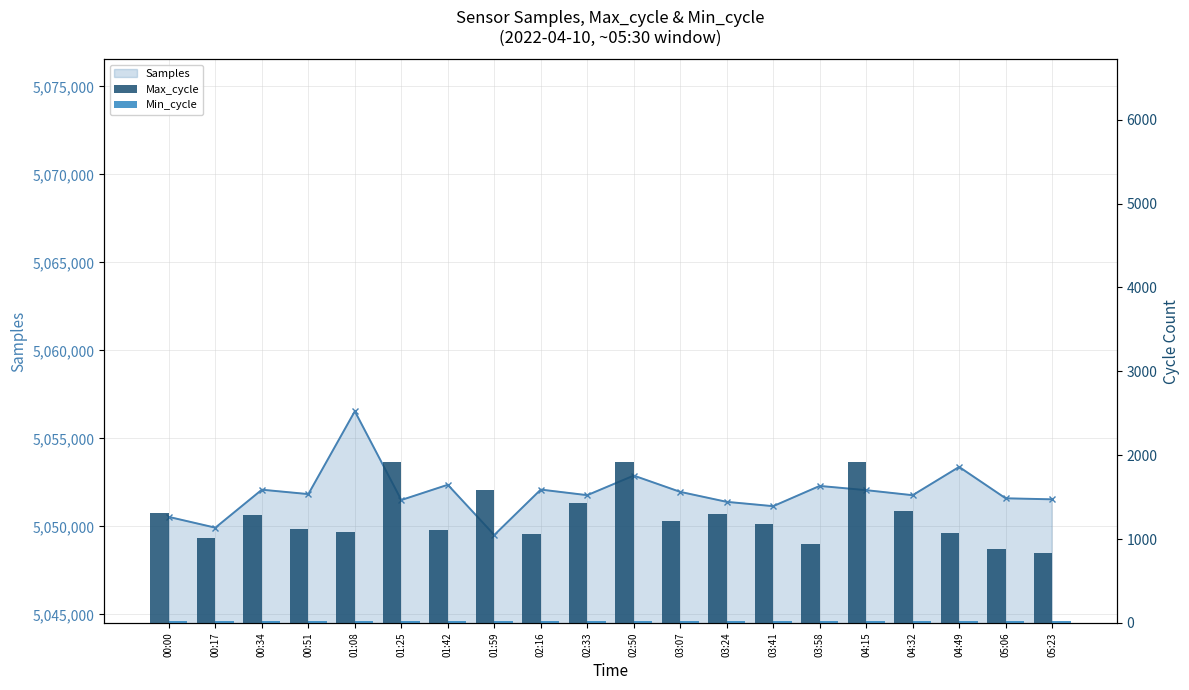

What is the difference between the Max_cycle values at 01:25 and 03:58?

977